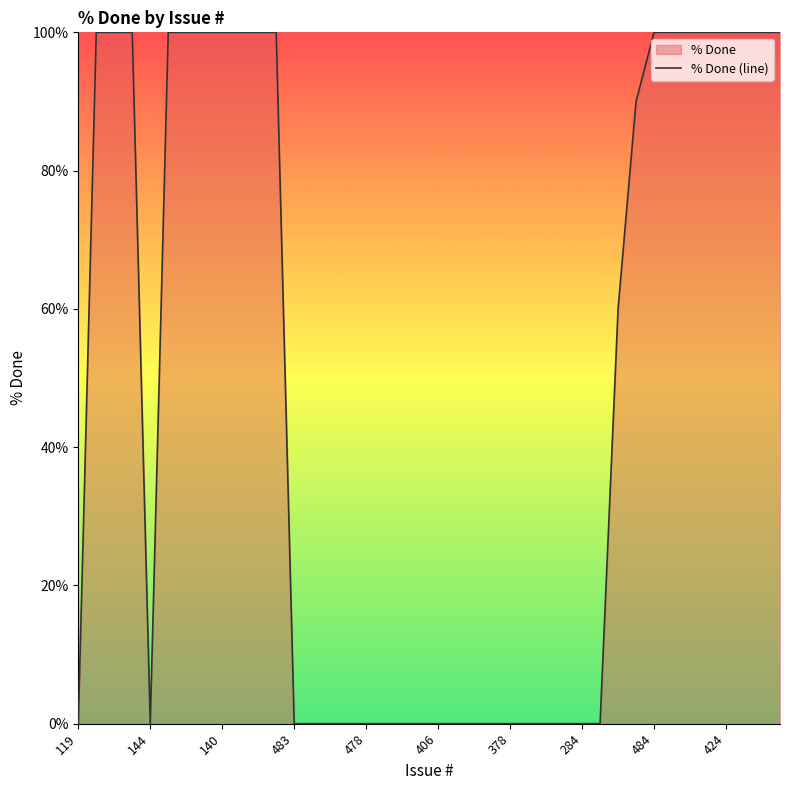

Does the chart have visible grid lines?

No